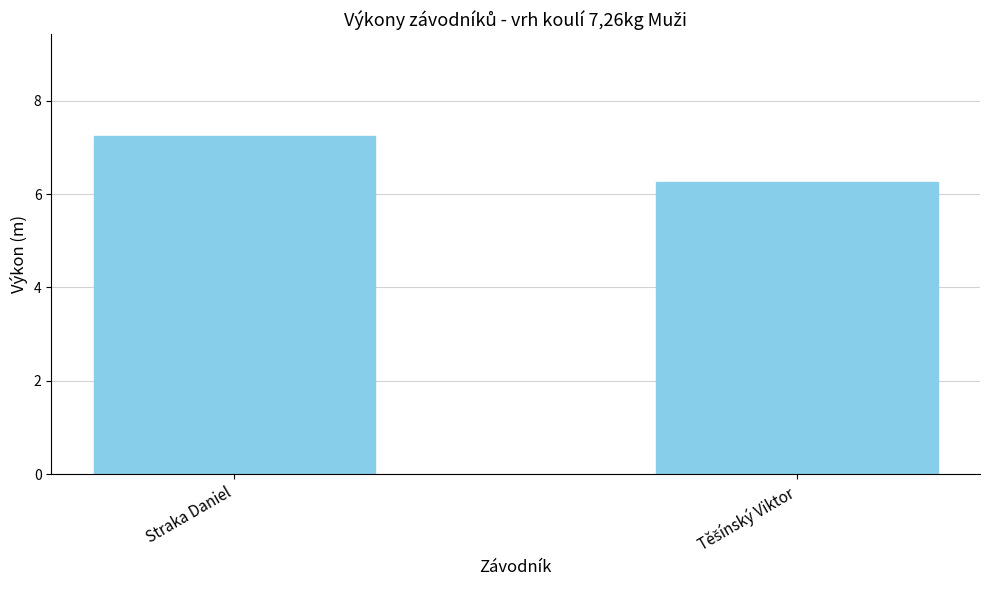

What position from the left is Straka Daniel?

1